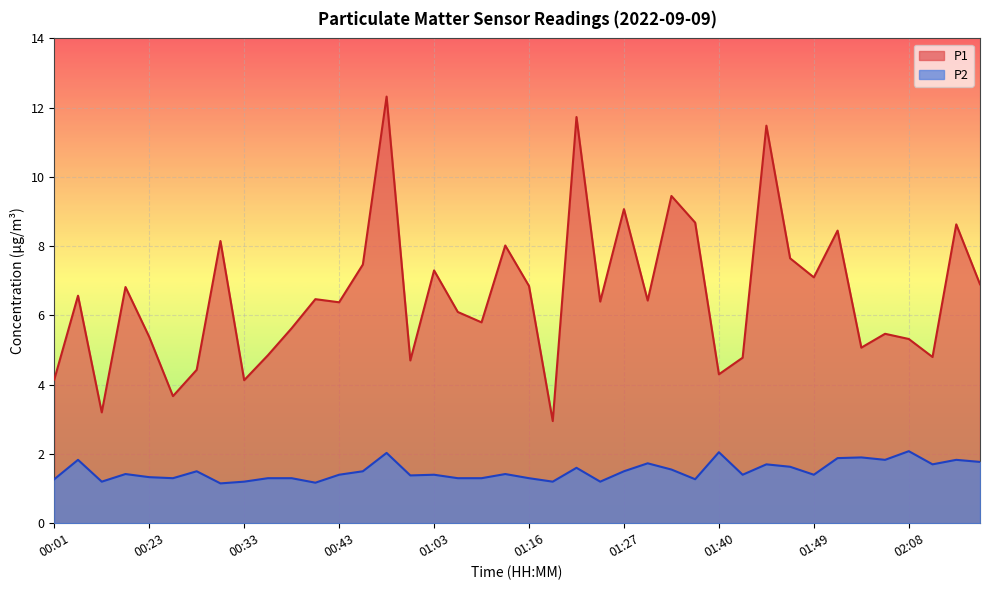

Rank the categories by P1 value from highest to lowest.

00:54, 01:21, 01:45, 01:35, 01:27, 01:37, 02:16, 01:52, 00:30, 01:14, 01:47, 00:49, 01:03, 01:49, 02:21, 01:16, 00:17, 00:04, 00:41, 01:29, 01:24, 00:43, 01:05, 01:11, 00:38, 02:02, 00:23, 02:08, 01:54, 00:35, 02:13, 01:42, 00:57, 00:28, 01:40, 00:01, 00:33, 00:25, 00:15, 01:19